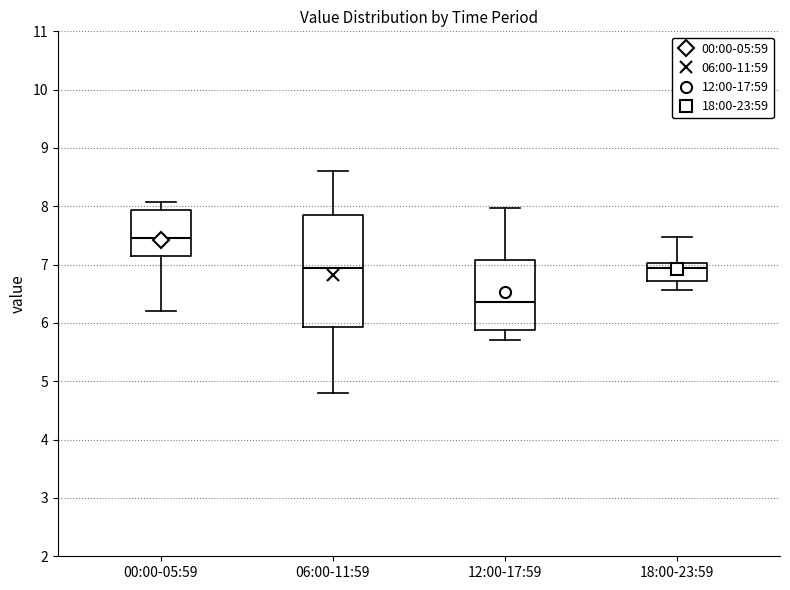

Reading left to right, read every box against the y-axis: the position of its median line, the range the box covers, and the ends of its whiskers. The values are not printed on the chart, so give them approximately, as read against the axis.

00:00-05:59: median 7.5, box 7.1 to 7.9, whiskers 6.2 to 8.1
06:00-11:59: median 7.0, box 5.9 to 7.9, whiskers 4.8 to 8.6
12:00-17:59: median 6.4, box 5.9 to 7.1, whiskers 5.7 to 8.0
18:00-23:59: median 7.0 (just below the box's upper edge), box 6.7 to 7.0, whiskers 6.6 to 7.5